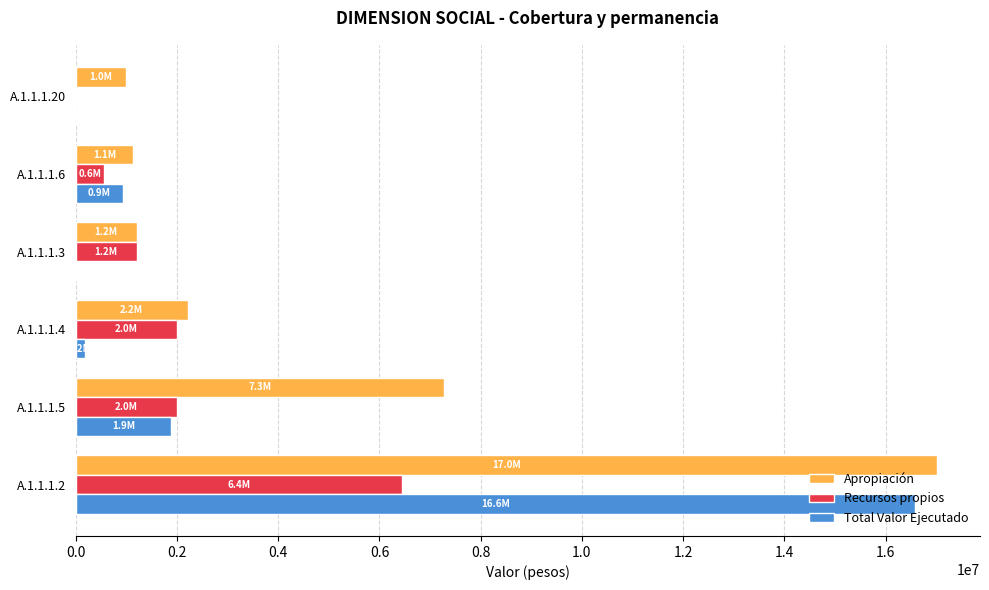

Is the value of Recursos propios at A.1.1.1.2 greater than the value of Total Valor Ejecutado at A.1.1.1.3?

Yes